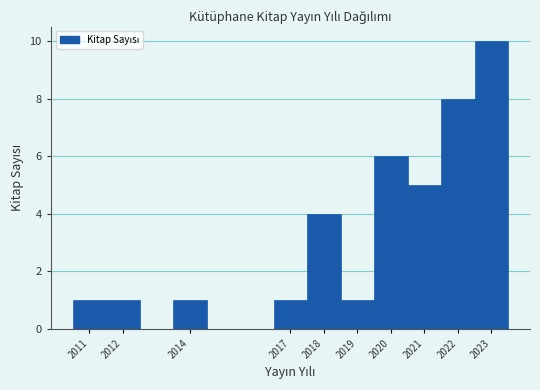

Reading left to right, transcribe this chart: for each bar, give the range it covers on the x-axis and its height. The values are not printed on the chart, so give them approximately, as read against the axis.

2010.5 to 2011.5: 1
2011.5 to 2012.5: 1
2012.5 to 2013.5: 0
2013.5 to 2014.5: 1
2014.5 to 2015.5: 0
2015.5 to 2016.5: 0
2016.5 to 2017.5: 1
2017.5 to 2018.5: 4
2018.5 to 2019.5: 1
2019.5 to 2020.5: 6
2020.5 to 2021.5: 5
2021.5 to 2022.5: 8
2022.5 to 2023.5: 10